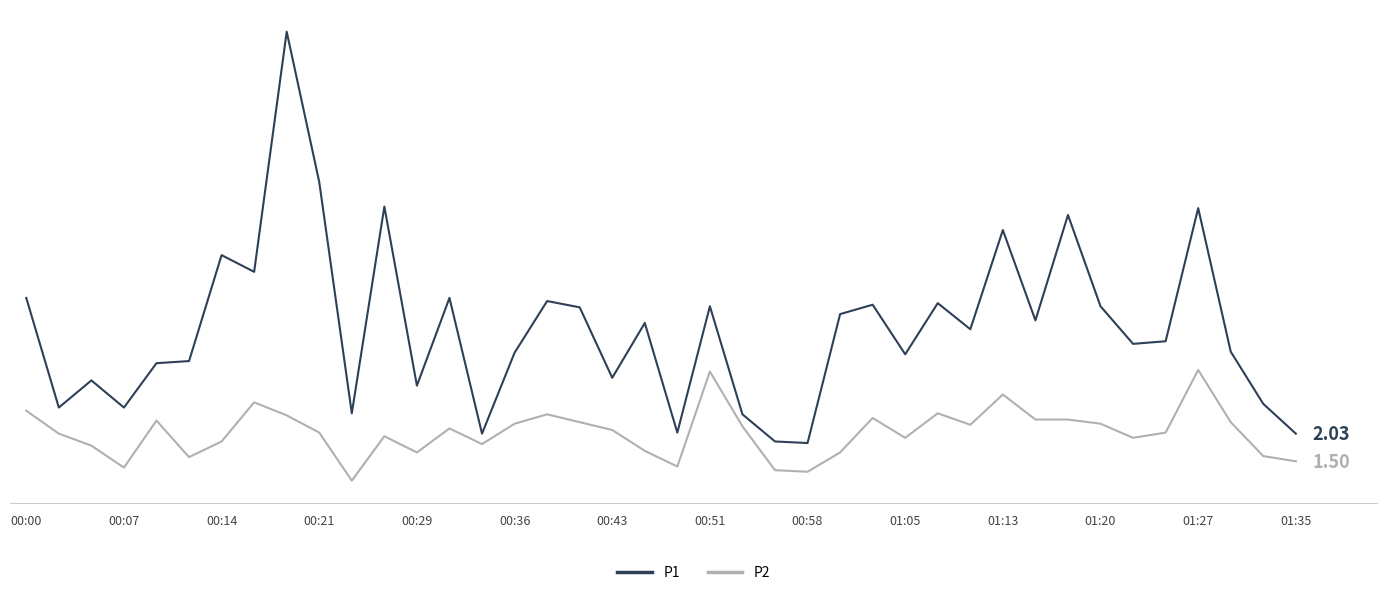

Does the chart display data point markers on the line(s)?

No